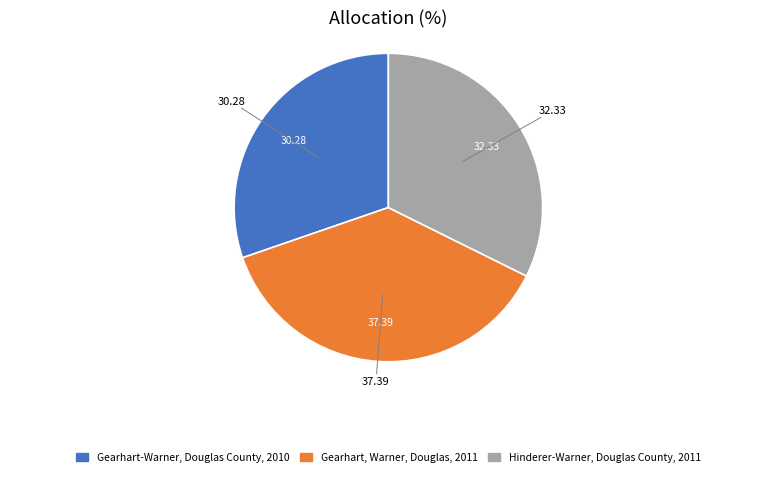

The Hinderer-Warner, Douglas County, 2011 slice represents 32% of the pie. True or false?

True